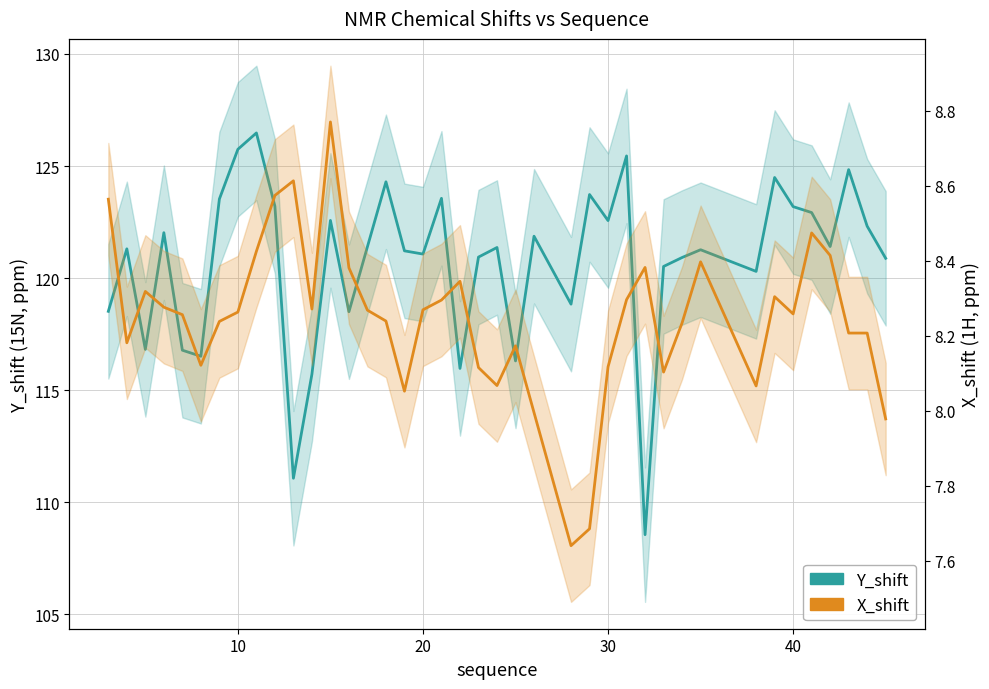

Reading right to left, list all the values displayed in this chart.

Y_shift: 120.9	122.3	124.8	121.4	122.9	123.2	124.5	120.3	121.3	120.9	120.5	108.6	125.5	122.6	123.7	118.8	121.9	116.3	121.4	120.9	116.0	123.6	121.1	121.2	124.3	121.4	118.5	122.6	115.7	111.1	123.2	126.5	125.7	123.5	116.5	116.8	122.0	116.8	121.3	118.5
X_shift: 8.0	8.2	8.2	8.4	8.5	8.3	8.3	8.1	8.4	8.2	8.1	8.4	8.3	8.1	7.7	7.6	8.0	8.2	8.1	8.1	8.3	8.3	8.3	8.1	8.2	8.3	8.4	8.8	8.3	8.6	8.6	8.4	8.3	8.2	8.1	8.3	8.3	8.3	8.2	8.6